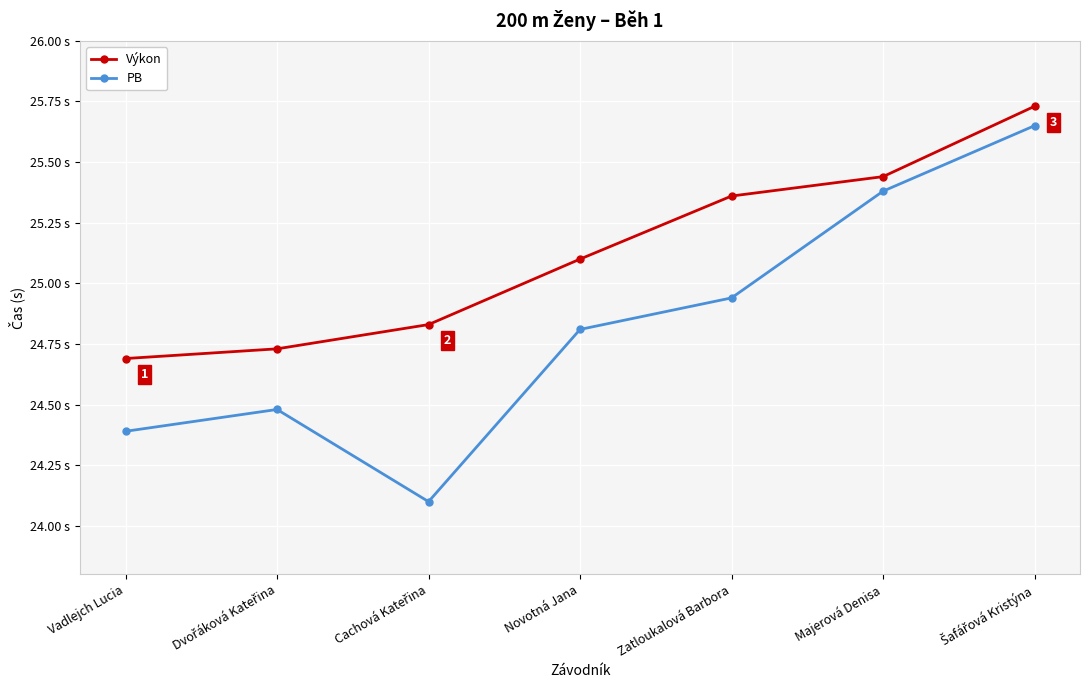

Which series has the largest total across all categories?

Výkon